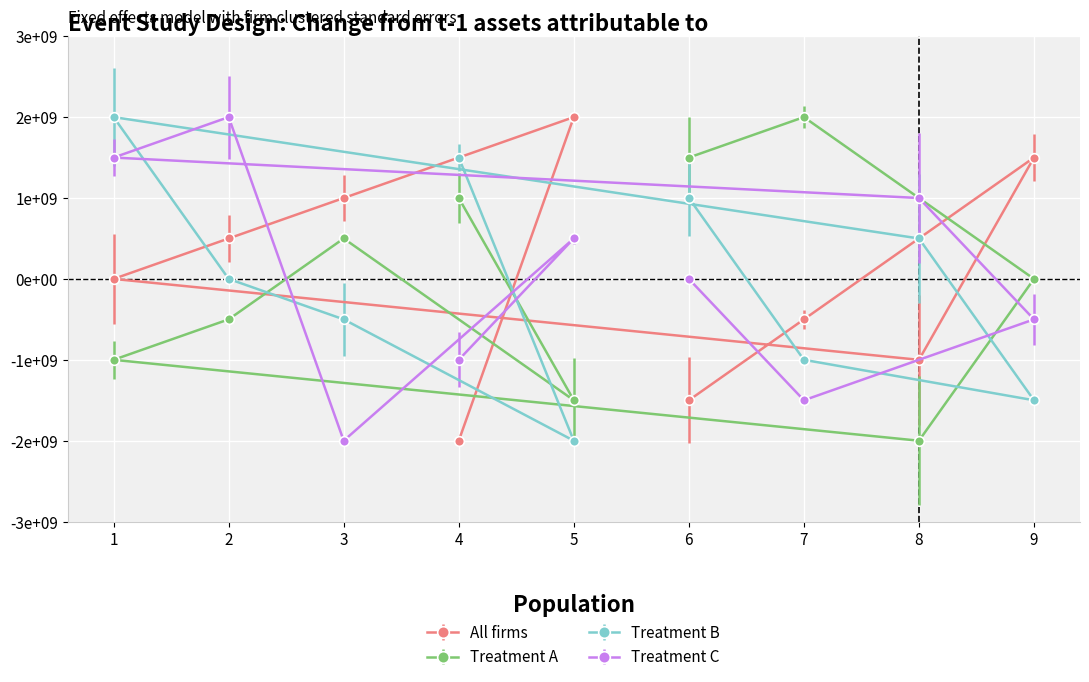

What is the total value across all series at 9?

-500000000